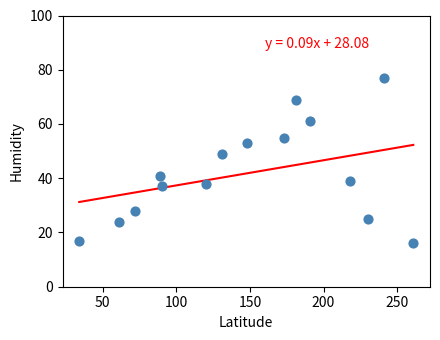

What Y value in the scatter plot is closest to 46?

49